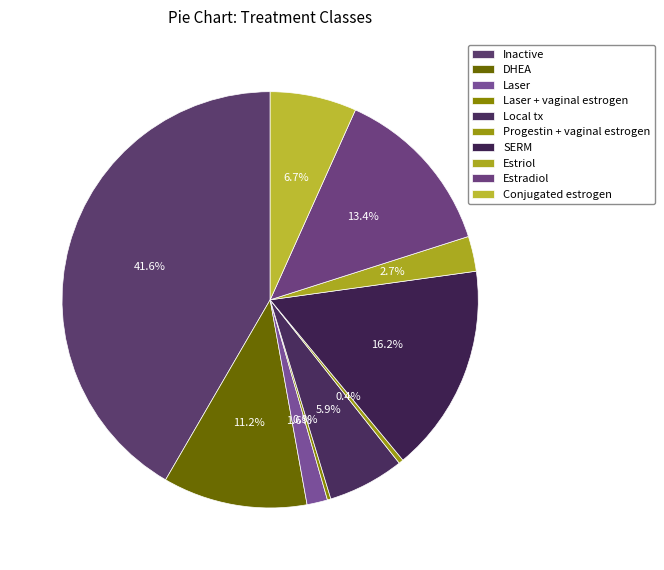

The Conjugated estrogen slice represents 1% of the pie. True or false?

False